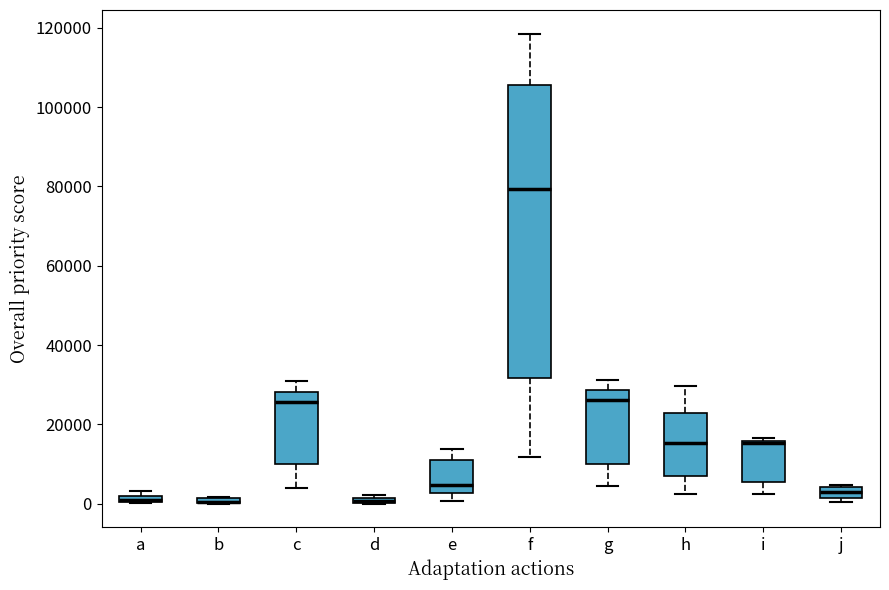

Which box is the tallest, from its lower edge to its upper edge?

f